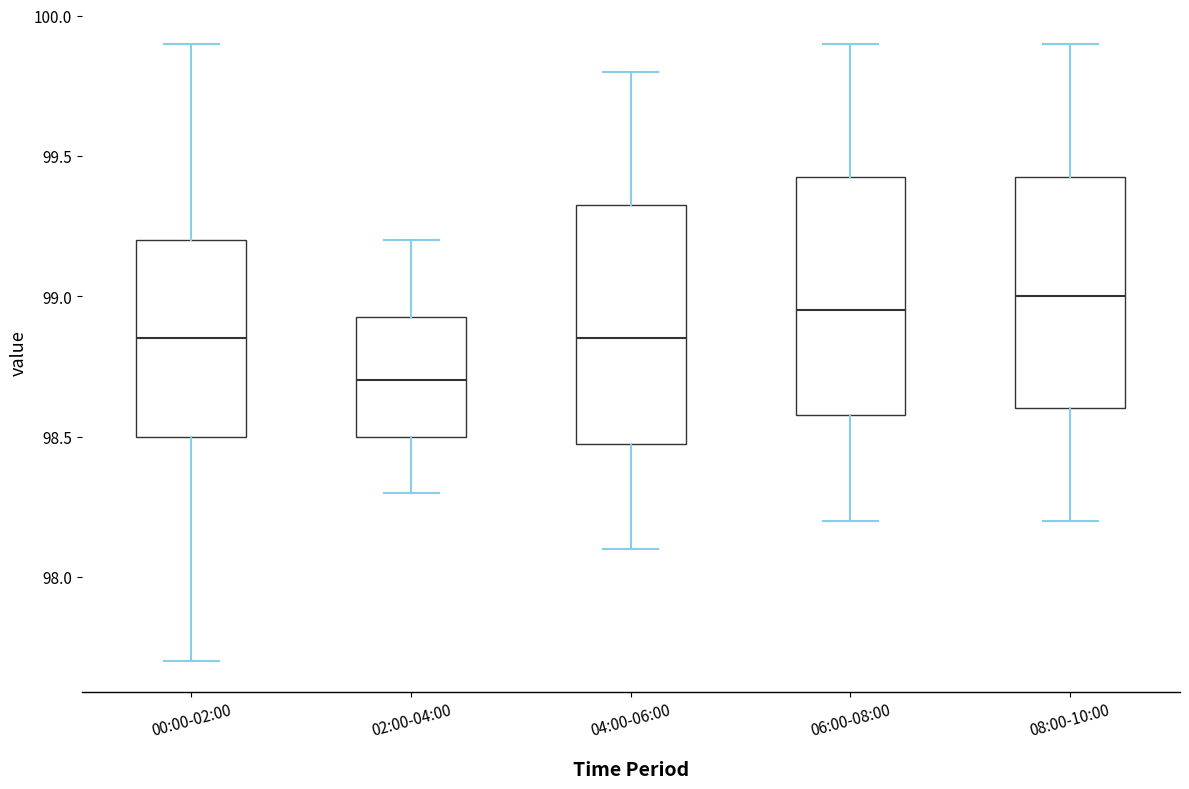

Where does the median line of the box for 02:00-04:00 sit on the y-axis? The values are not printed on the chart, so give them approximately, as read against the axis.

98.70